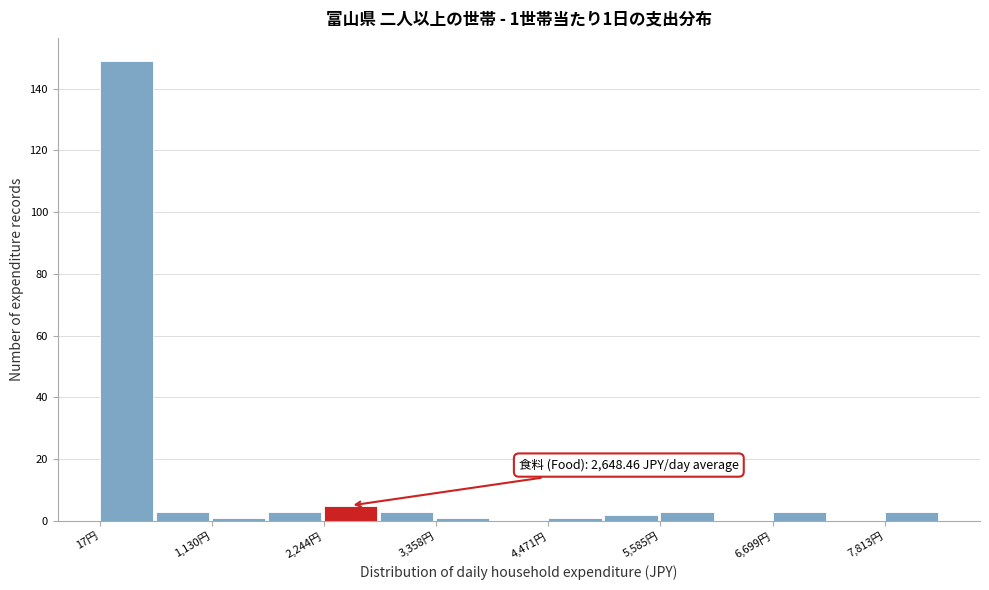

Around what value on the x-axis is the tallest bar? Give the approximate position of its centre, as read against the axis.

200